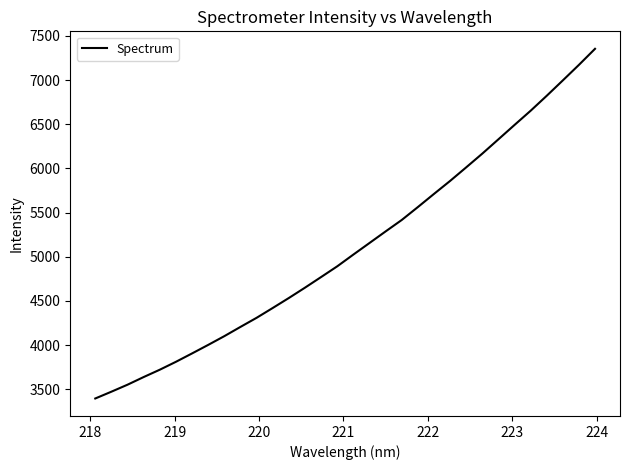

True or false: there are more than 1 points higher than both neighbors.

False